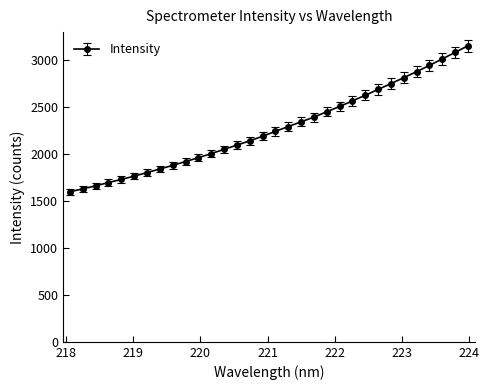

What is the maximum value shown in the chart?

3151.9